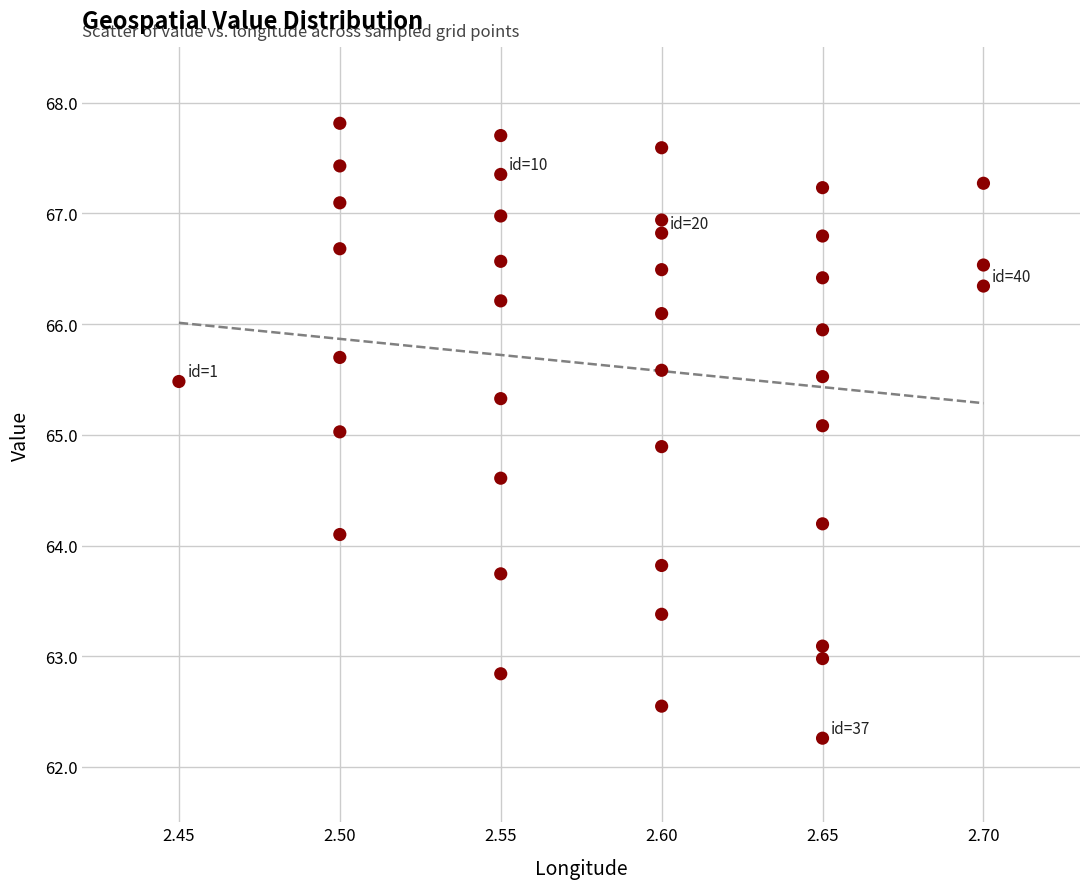

What is the range of Y values (max minus min)?

5.6